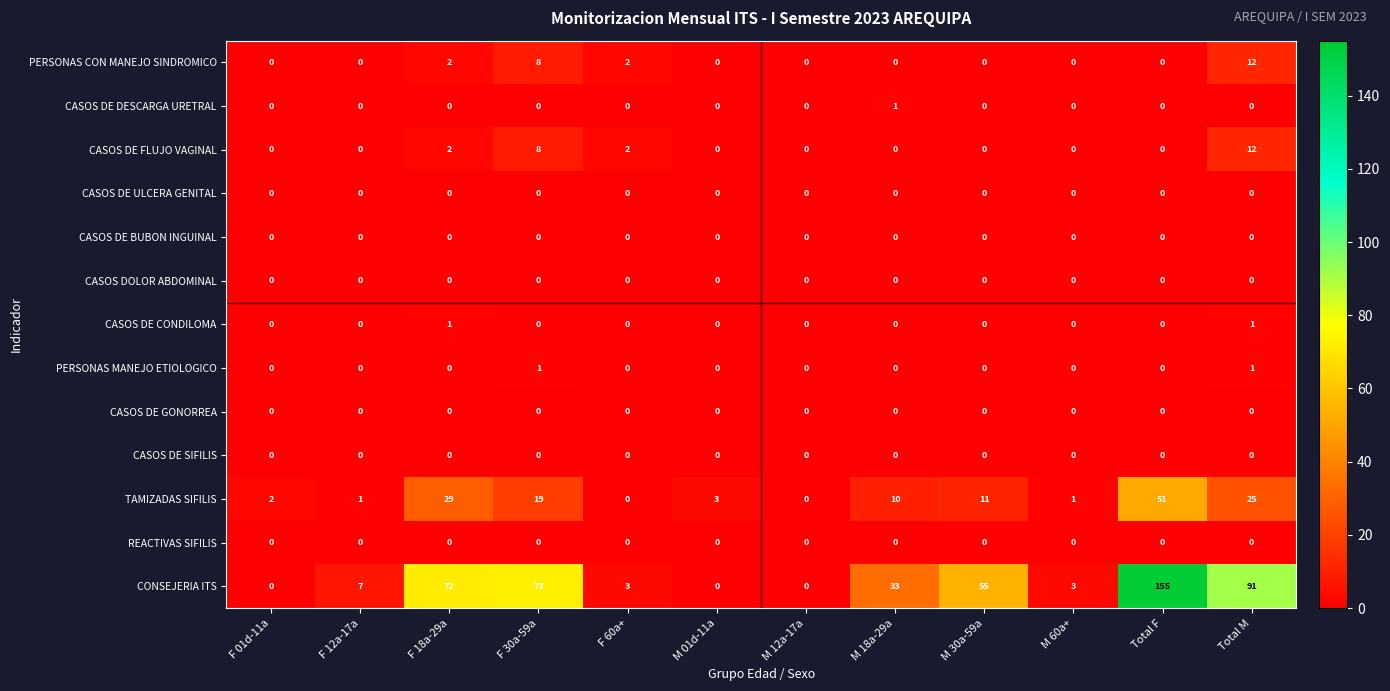

Count the number of data series in this chart.

13